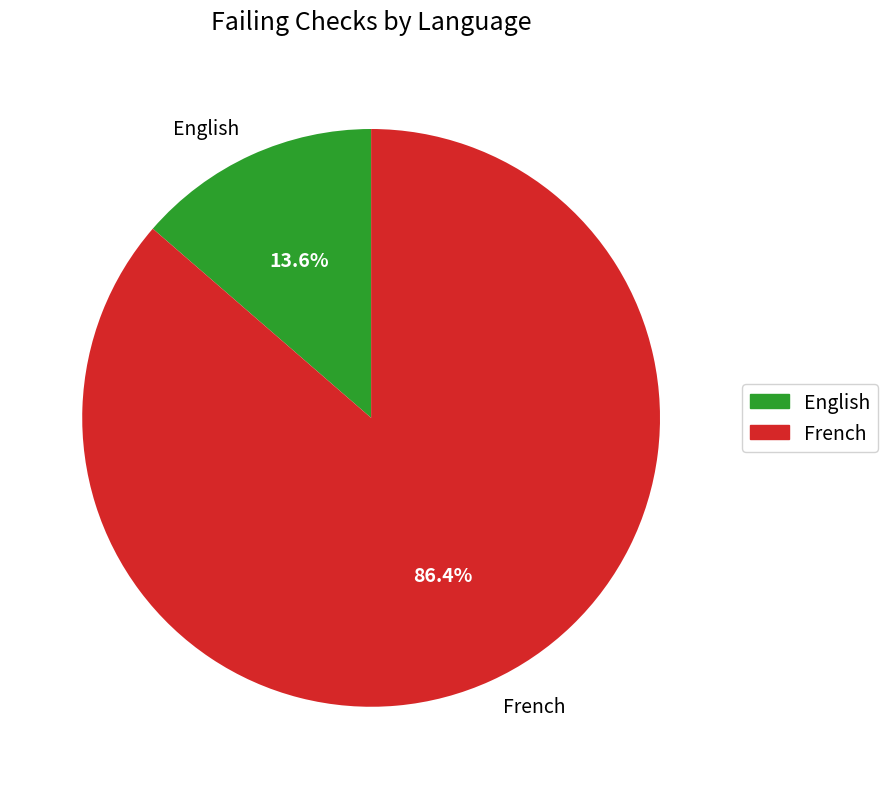

What is the ratio of the value at English to the value at French?

0.2